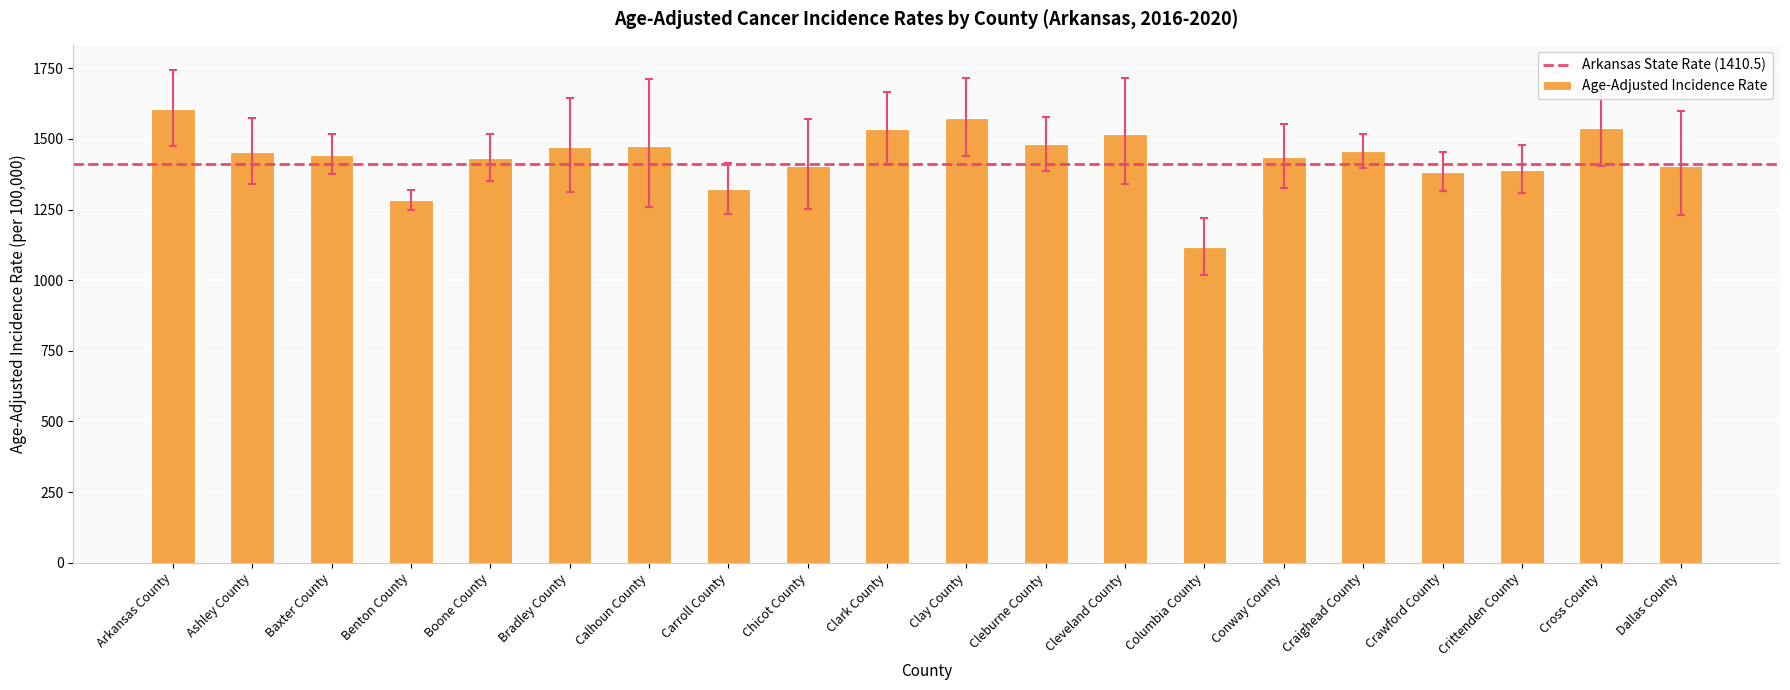

Which label corresponds to the smallest value in the chart?

Columbia County